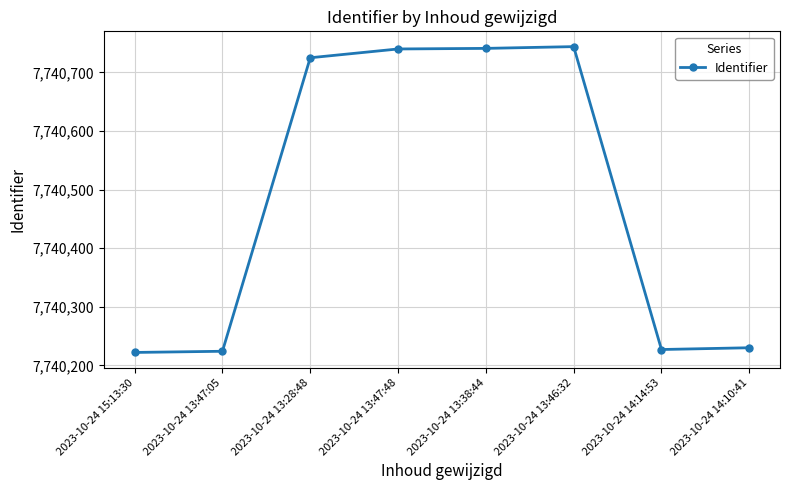

True or false: there are more than 2 points higher than both neighbors.

False